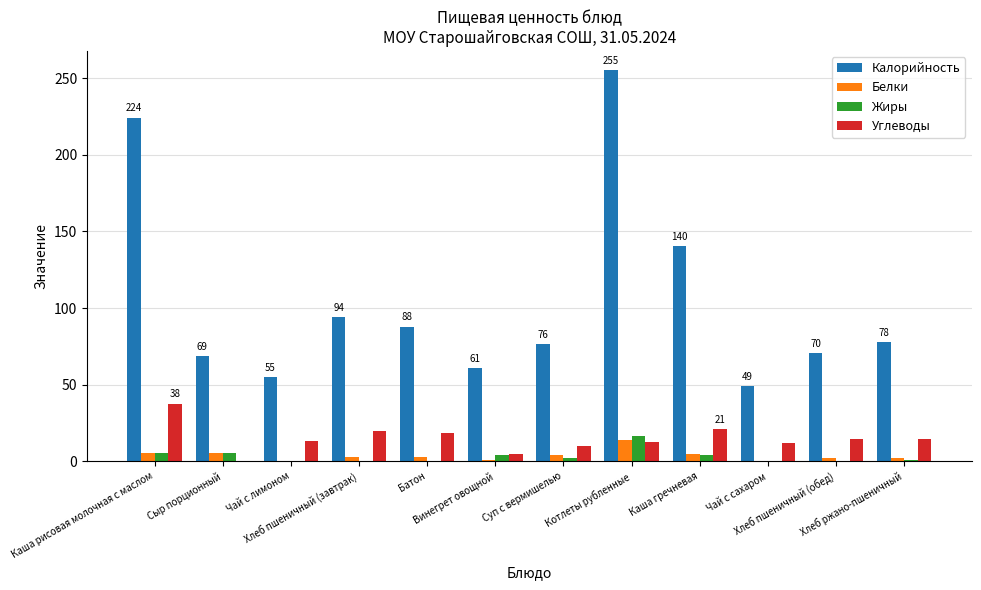

What is the greatest value displayed?

255.0